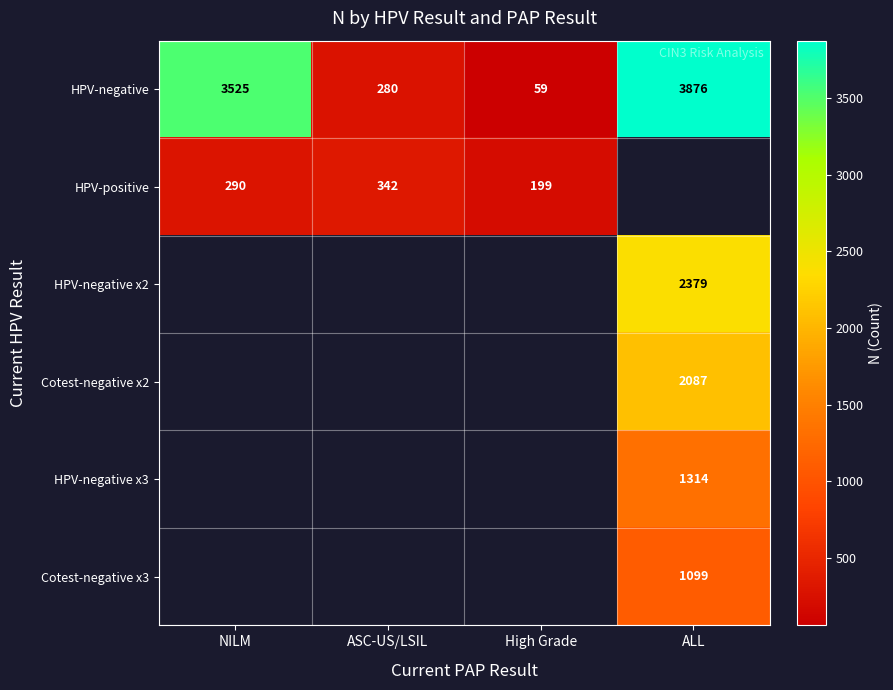

How many distinct data groups are displayed?

6